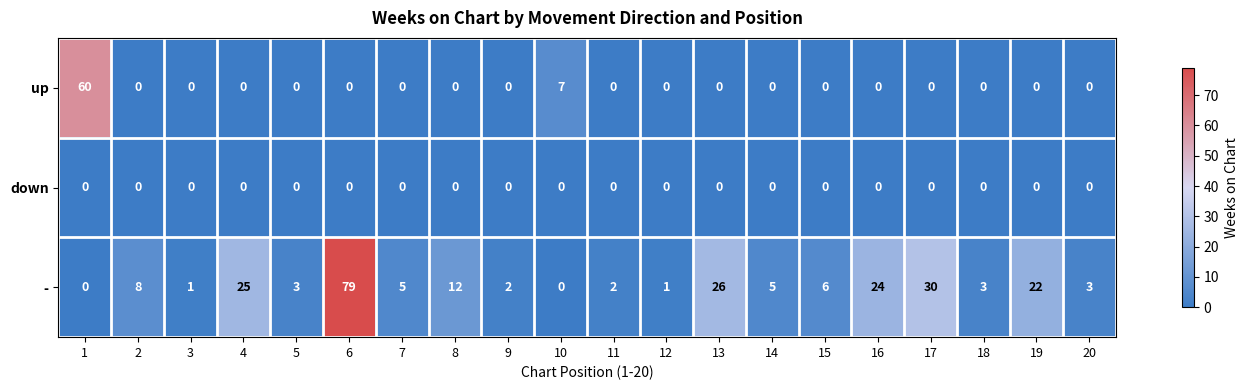

Read the - value at 19, to the nearest 10.

20